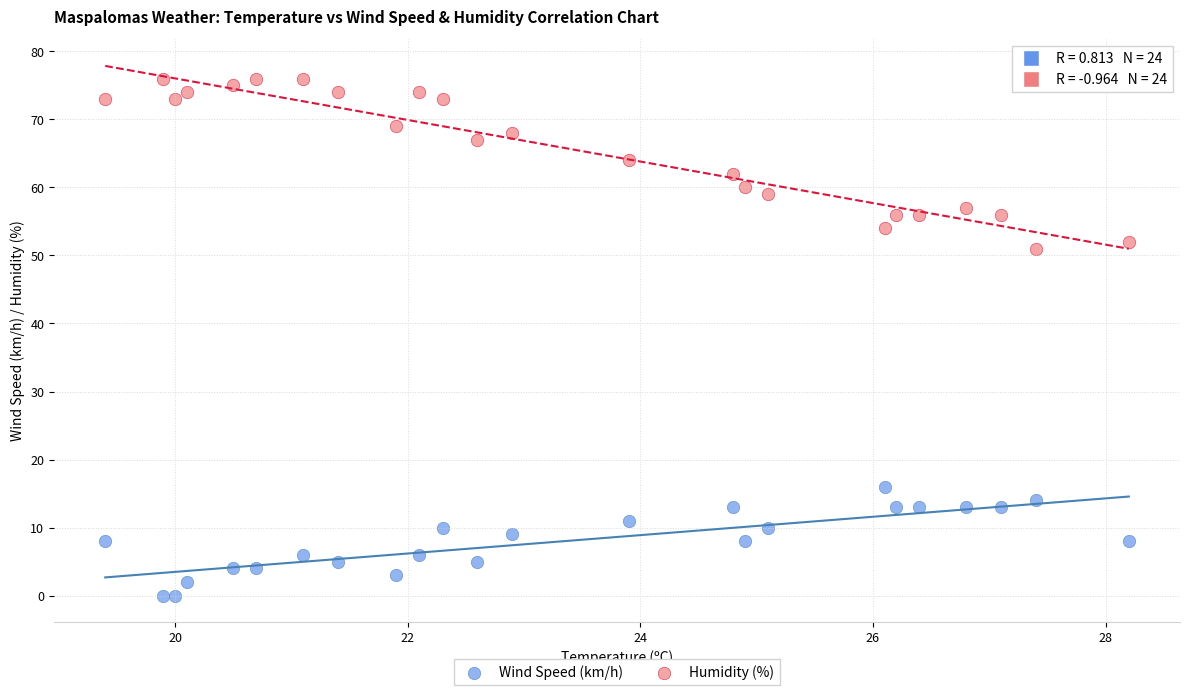

Across all series, what Y value is closest to 38?

51